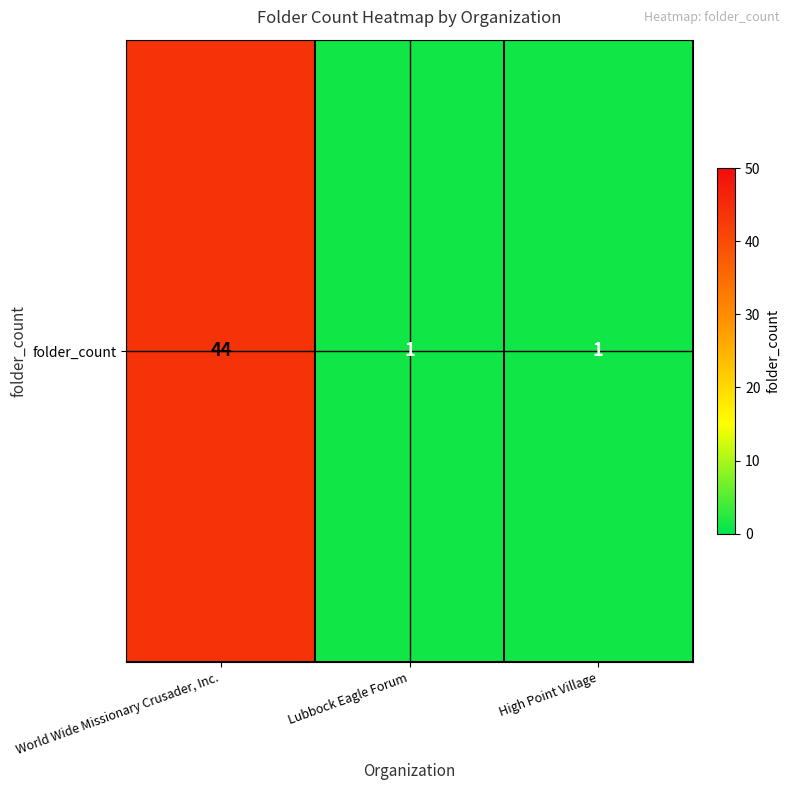

At which category does the chart reach its peak across all series?

World Wide Missionary Crusader, Inc.